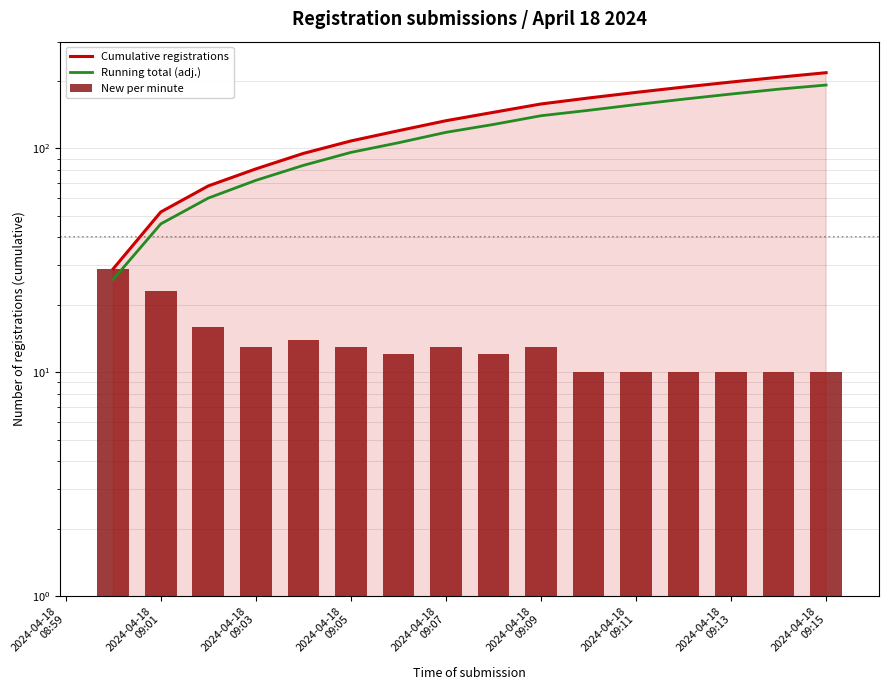

What are all the series names shown in the legend?

Cumulative registrations, Running total (adj.), New per minute